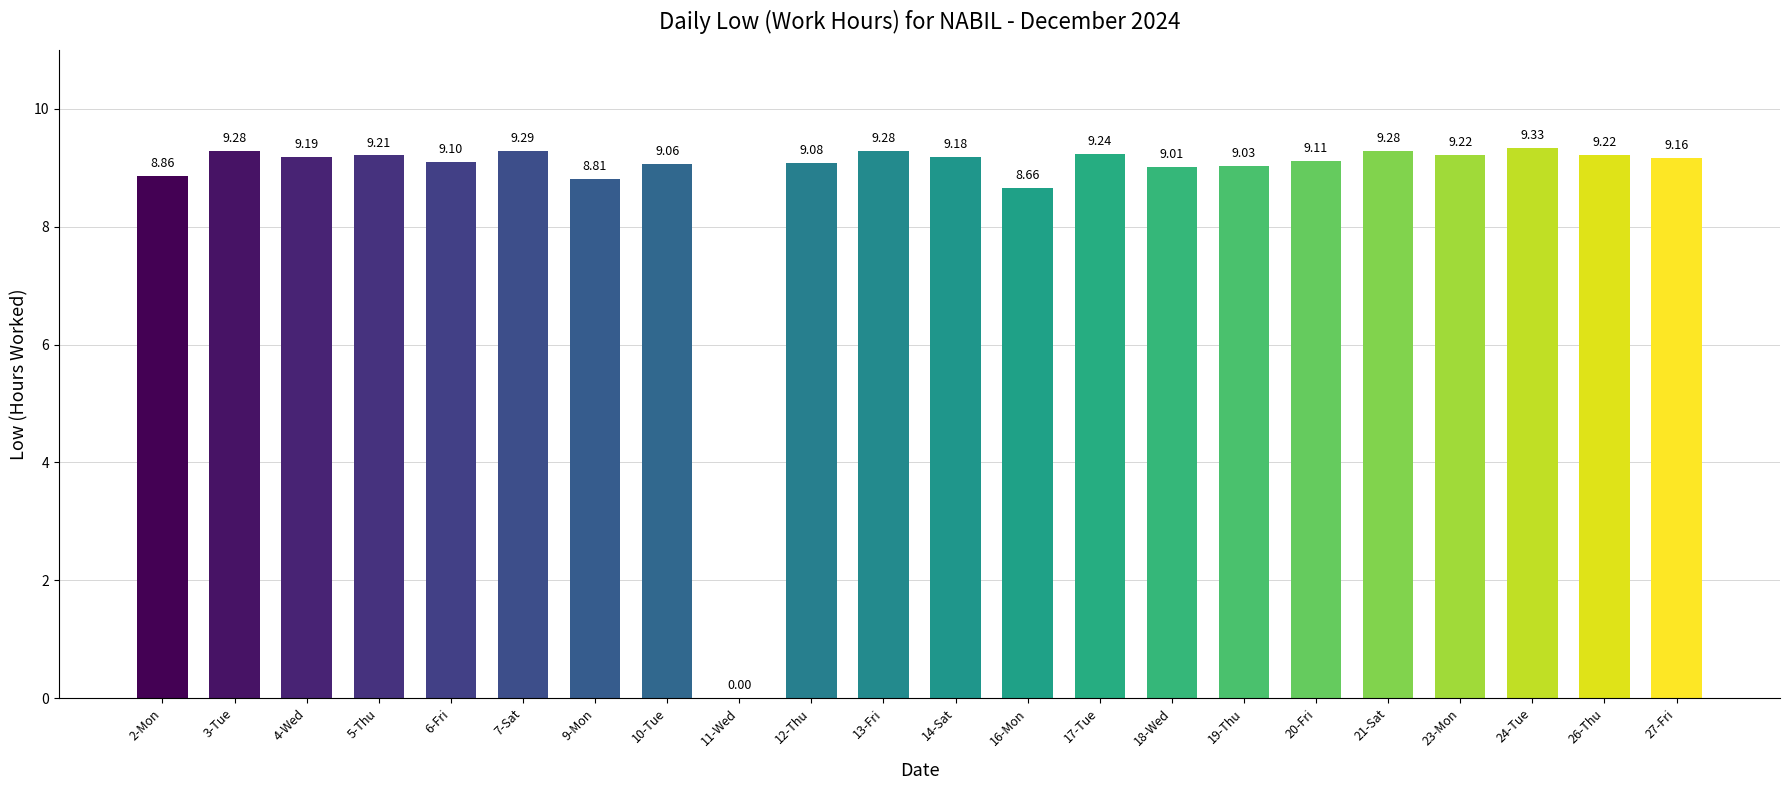

What is the sum of the values at 3-Tue and 16-Mon?

17.9